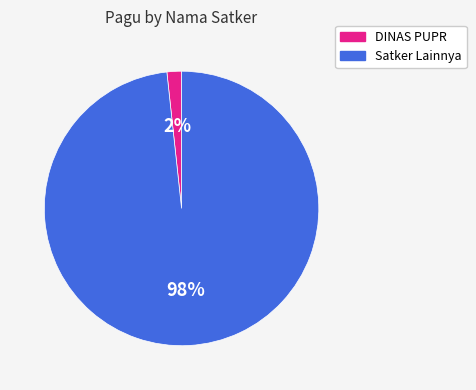

Count the number of slices in the pie.

2